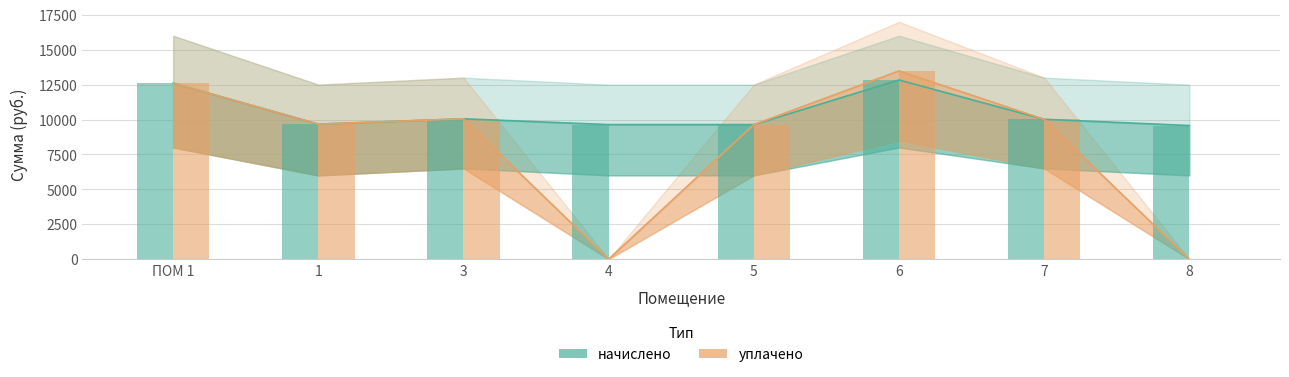

Reading right to left, extract all data points from this chart.

начислено: 9571.7	10018.8	12834.0	9638.0	9637.9	10051.9	9671.0	12602.2
уплачено: 0.0	10018.8	13482.4	9638.0	0.0	10051.9	9671.0	12602.2